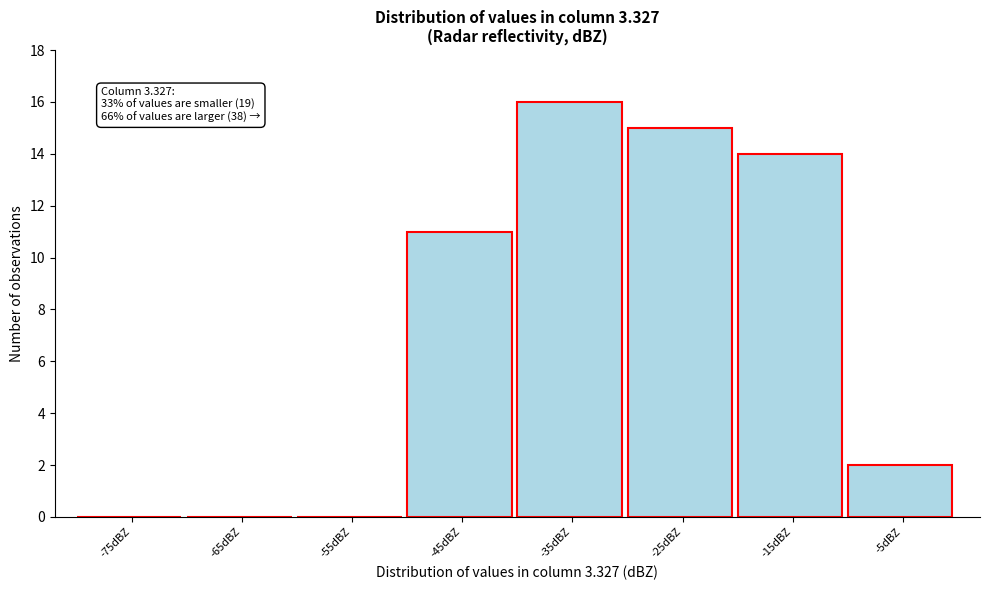

Reading left to right, list all the values displayed in this chart.

-75dBZ=0	-65dBZ=0	-55dBZ=0	-45dBZ=11	-35dBZ=16	-25dBZ=15	-15dBZ=14	-5dBZ=2